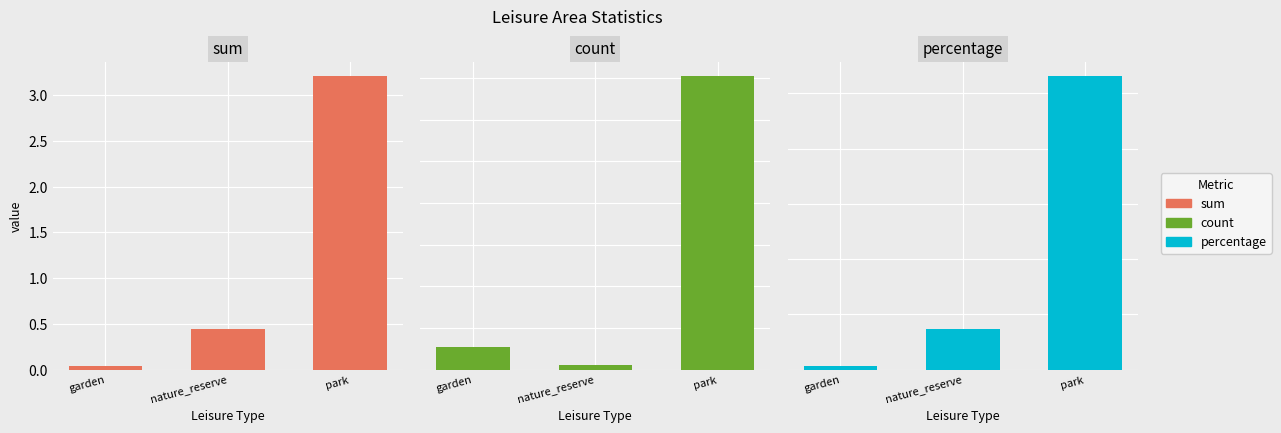

Reading right to left, list all the values displayed in this chart.

sum: 3.2	0.4	0.0
count: 141.0	2.0	11.0
percentage: 26.6	3.7	0.3